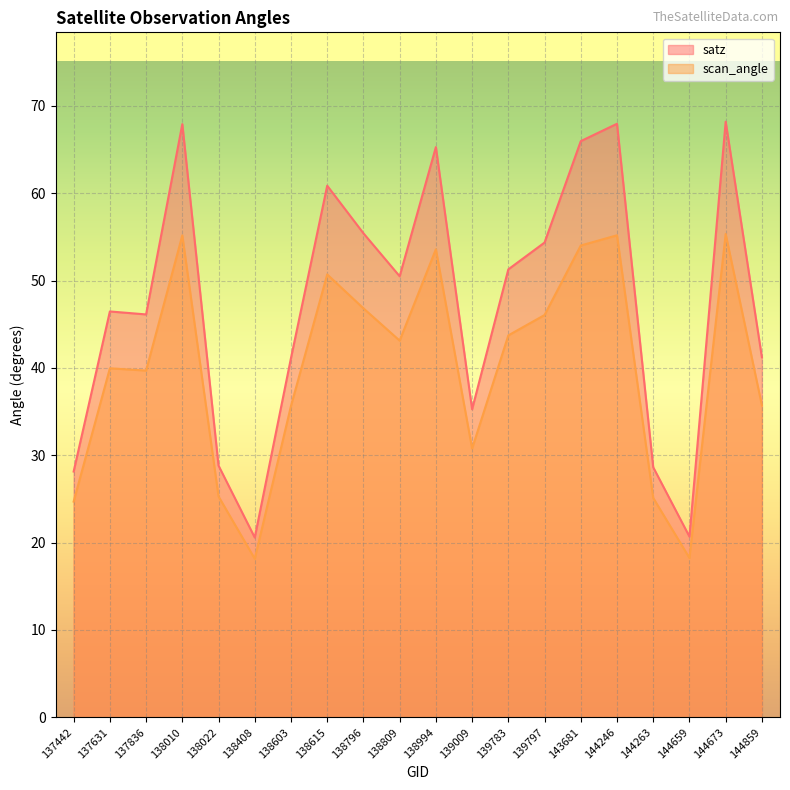

True or false: scan_angle and satz cross at least once.

False